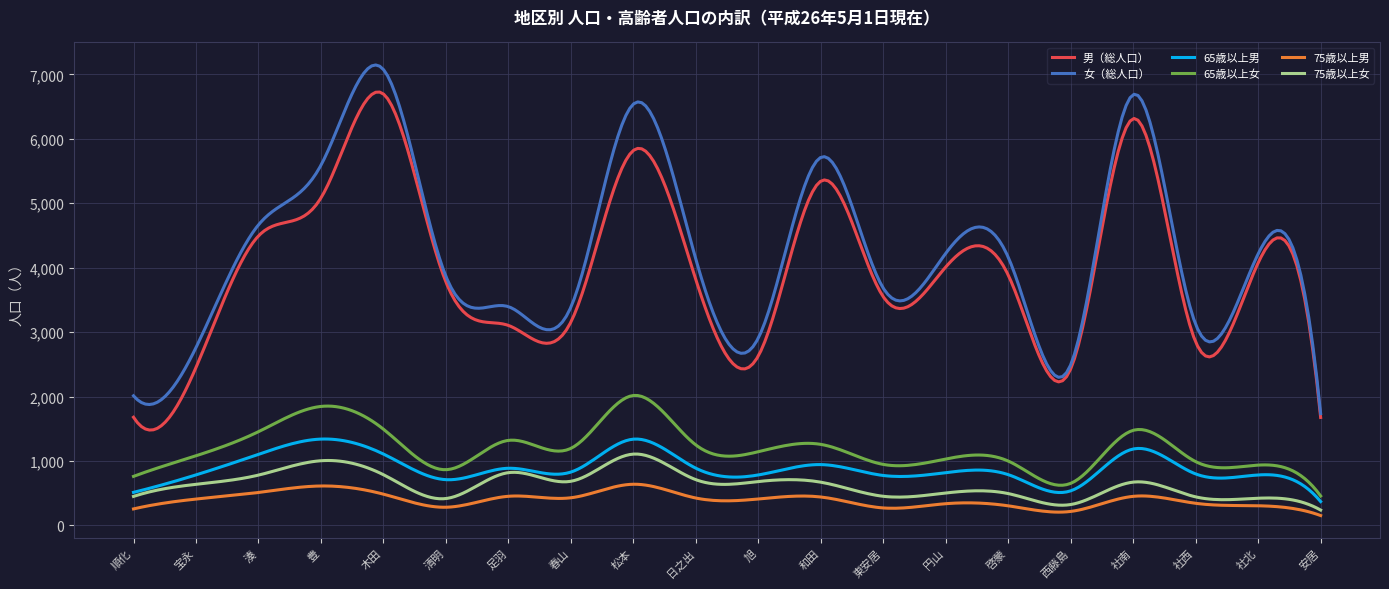

Which series has the widest spread of values?

女（総人口）